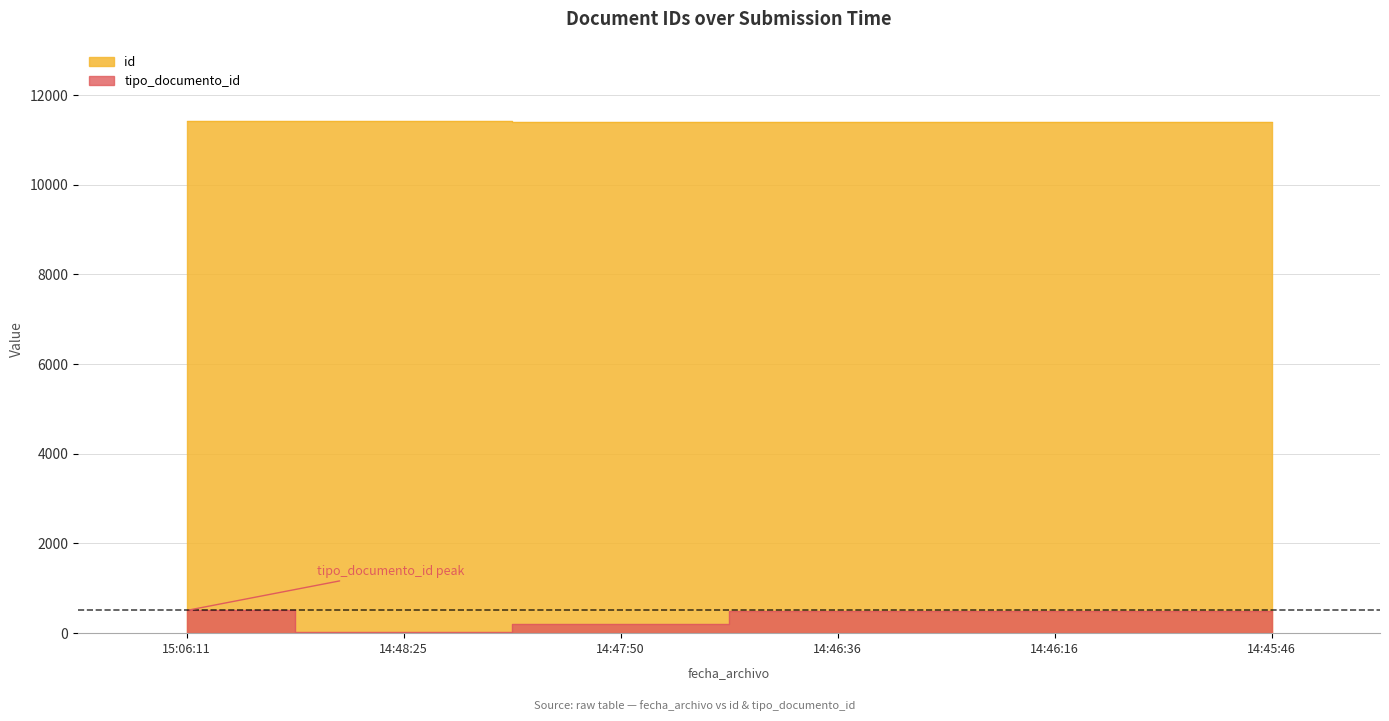

What are all the series names shown in the legend?

id, tipo_documento_id